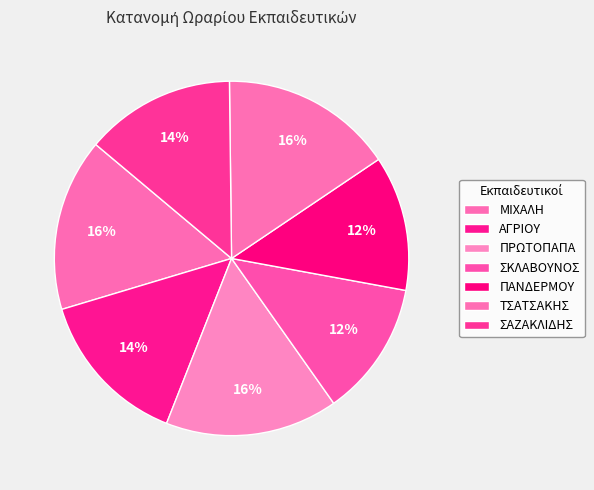

Which slice is the smallest?

ΣΚΛΑΒΟΥΝΟΣ